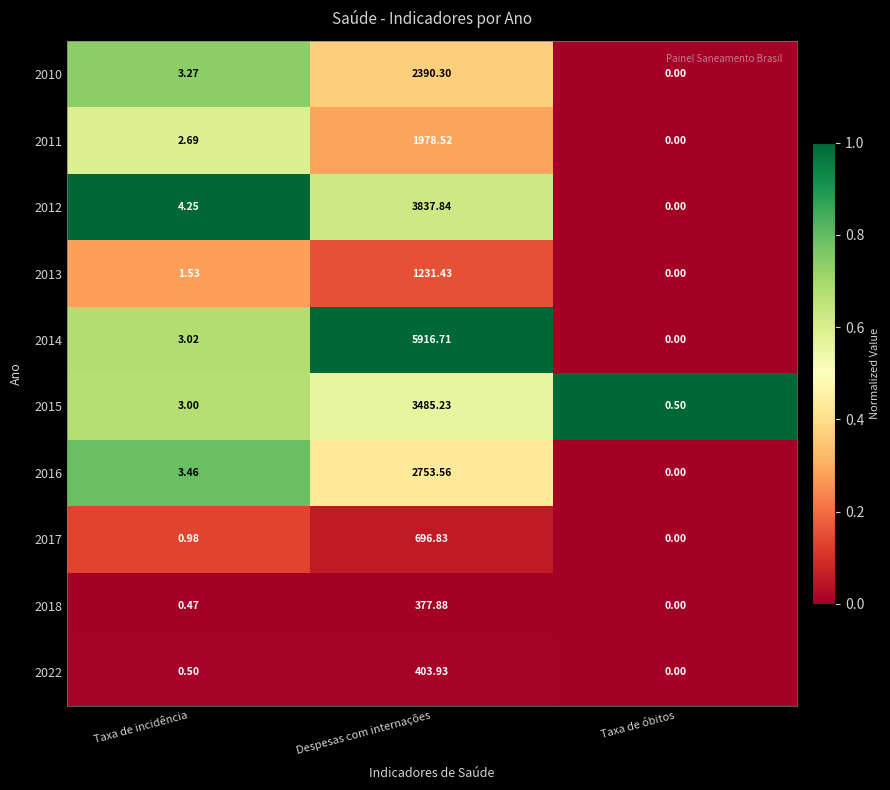

How many series are shown in this chart?

10